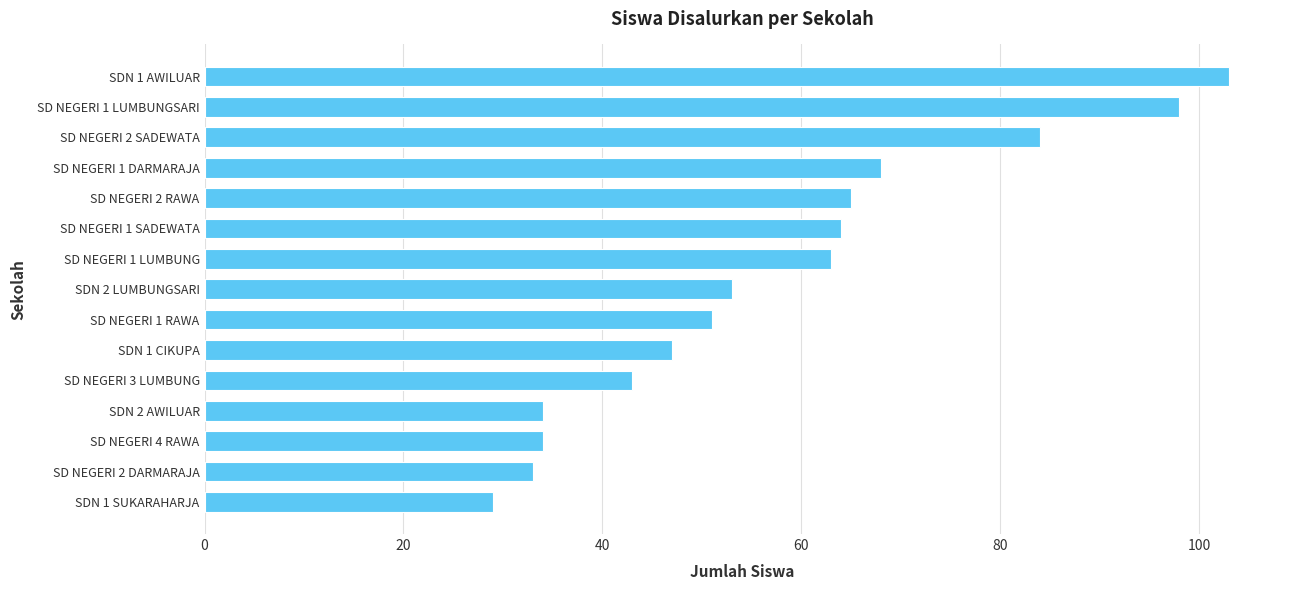

Which has a higher value, SD NEGERI 4 RAWA or SDN 2 LUMBUNGSARI?

SDN 2 LUMBUNGSARI